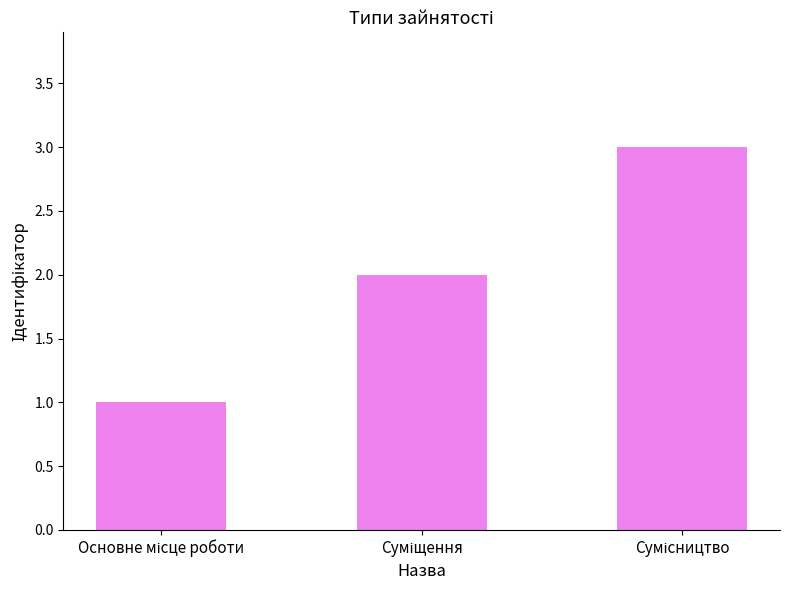

What is the greatest value displayed?

3